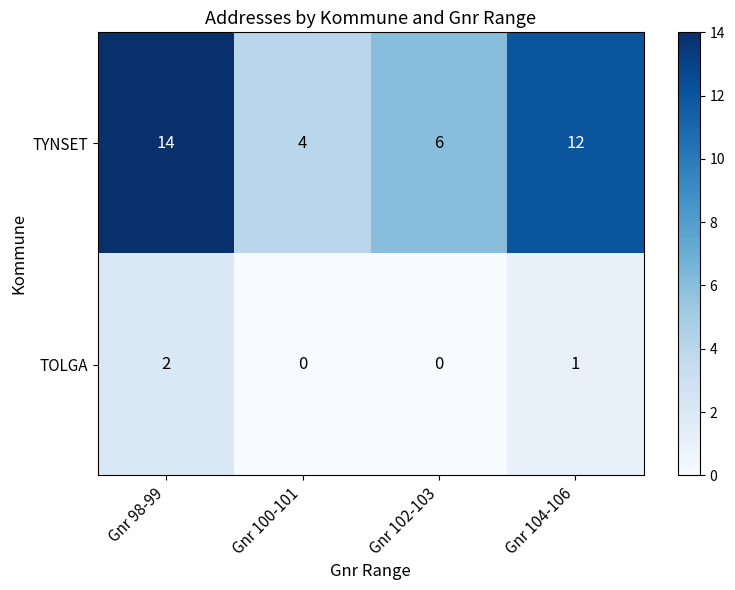

Which series has the largest range (max minus min)?

TYNSET